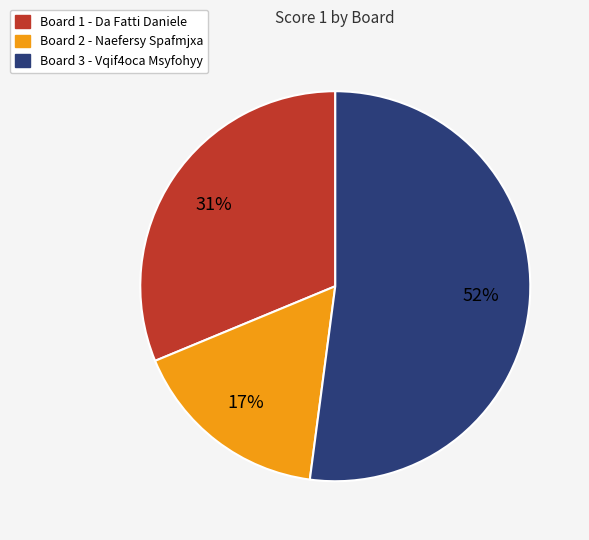

To the nearest percent, what is the combined percentage of Board 2 - Naefersy Spafmjxa and Board 1 - Da Fatti Daniele?

48%